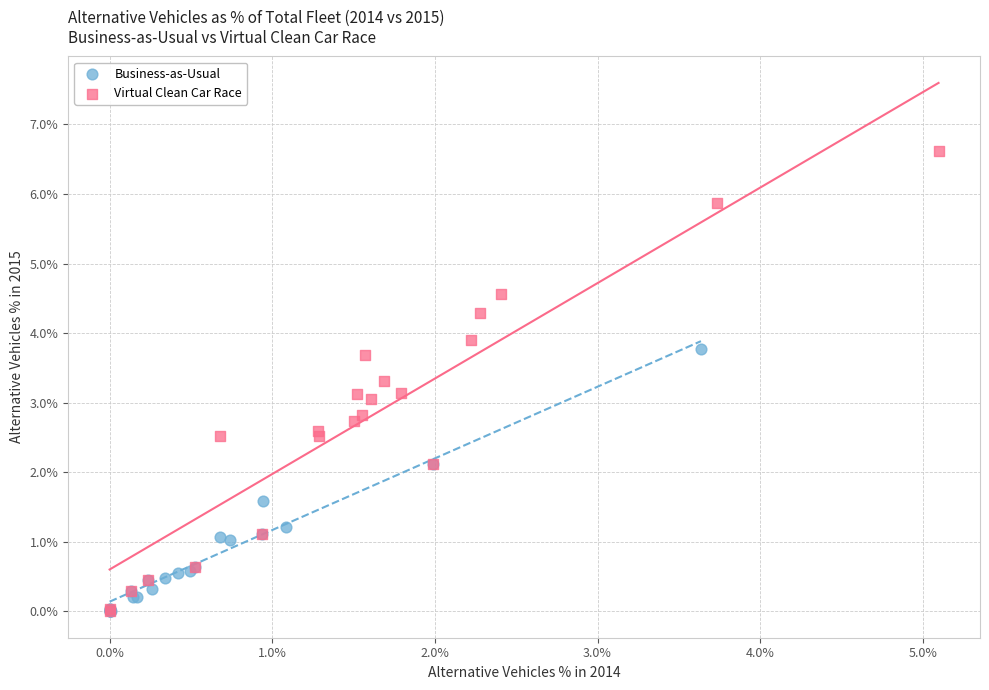

Which series has the widest spread of Y values?

Virtual Clean Car Race